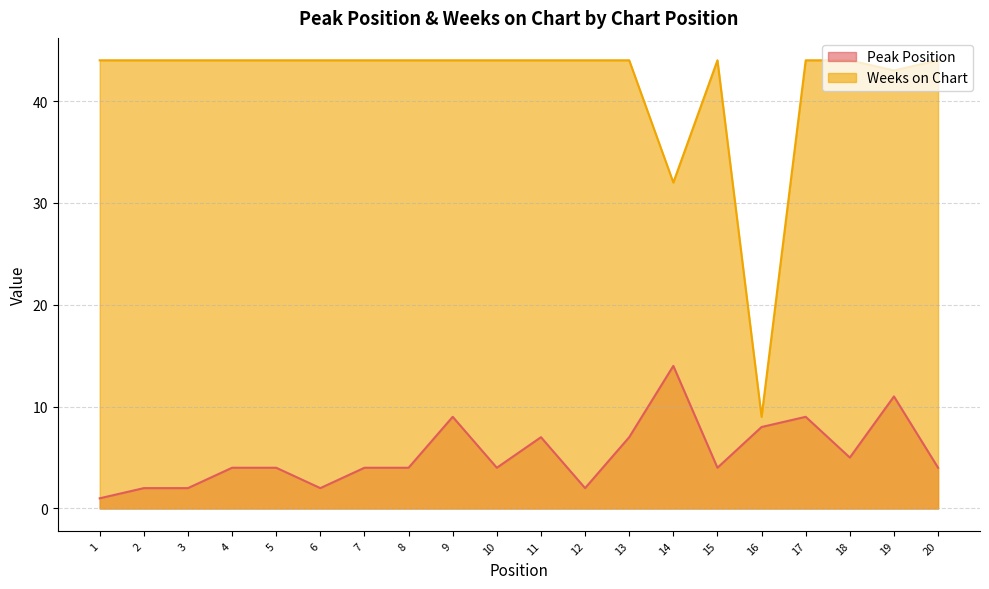

The value of Weeks on Chart at 7 is 44. True or false?

True